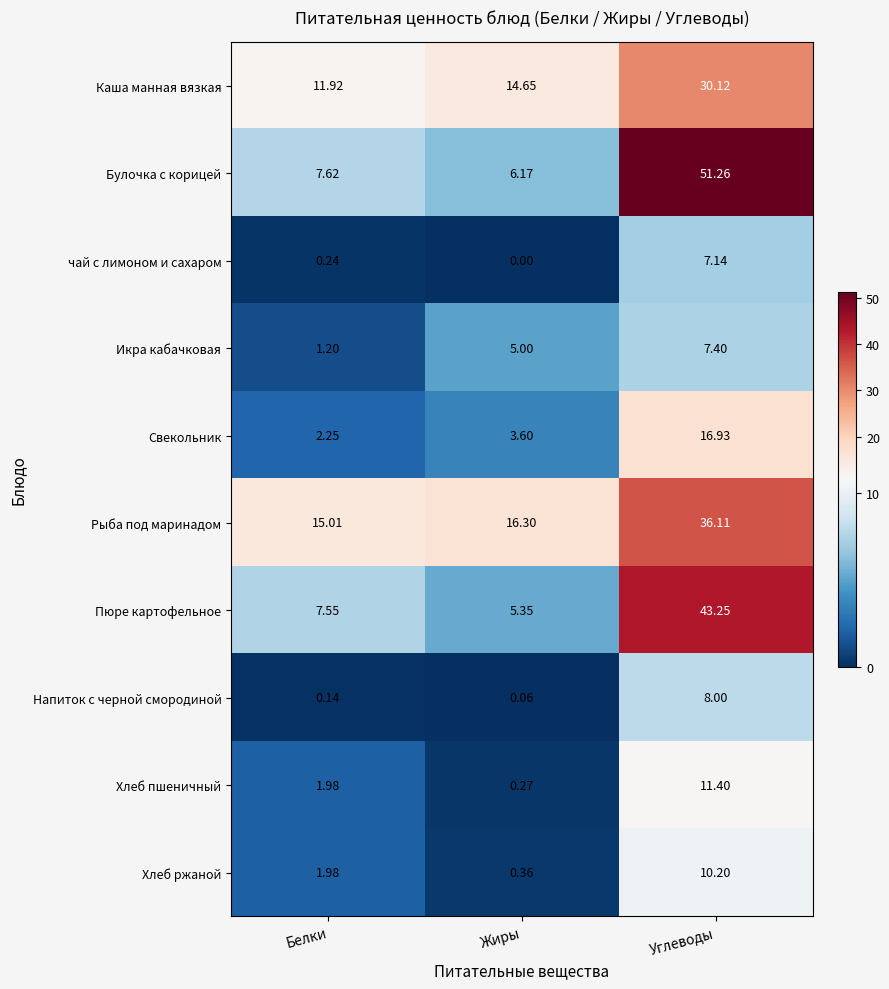

At which category does the chart reach its peak across all series?

Углеводы